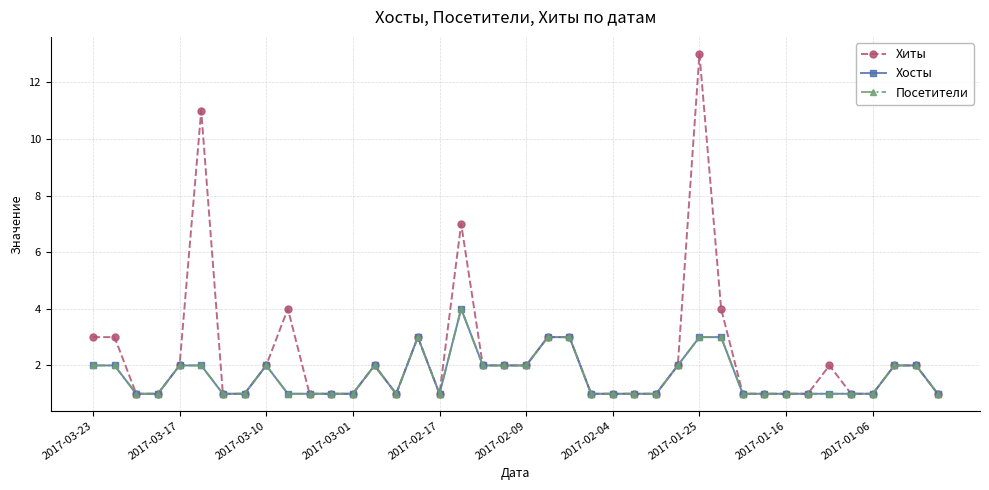

Does the chart have visible grid lines?

Yes